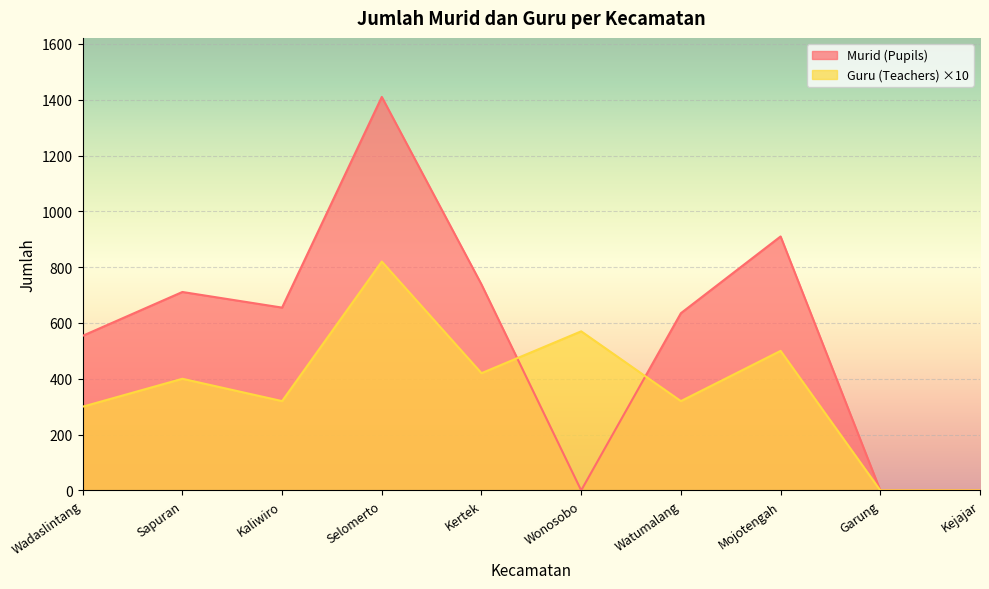

At how many categories does at least one series exceed 407?

8